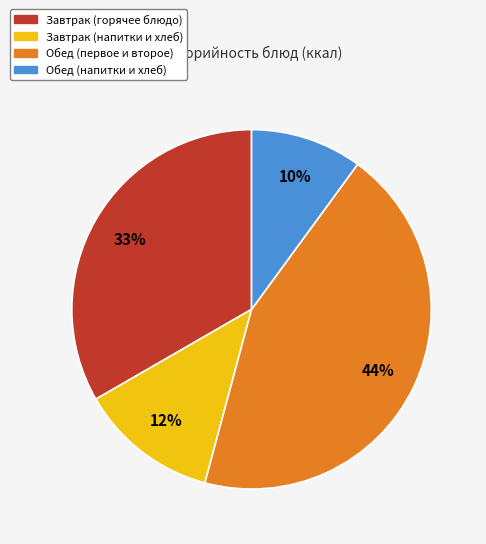

To the nearest percent, what is the average slice percentage?

25%